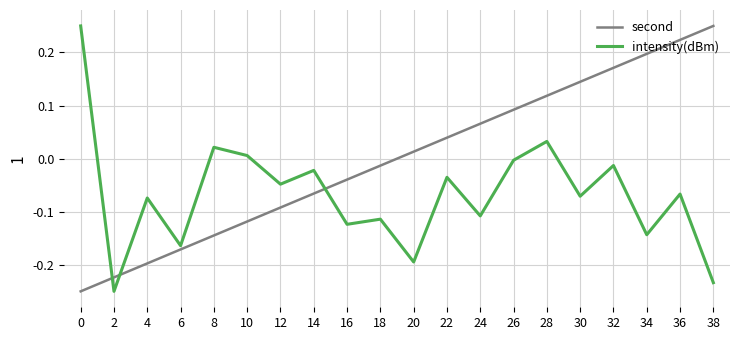

At 22, list the series in order from largest to smallest.

second, intensity(dBm)